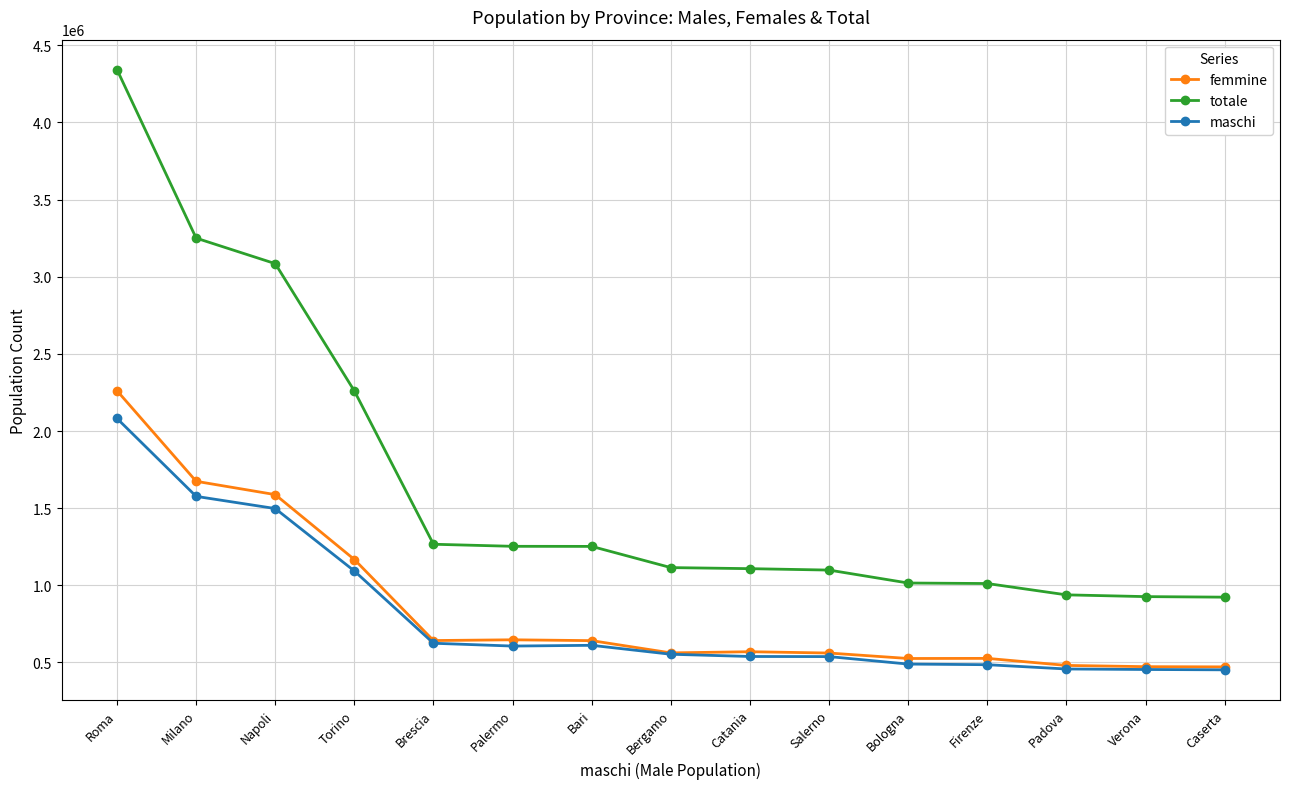

What are all the series names shown in the legend?

femmine, totale, maschi